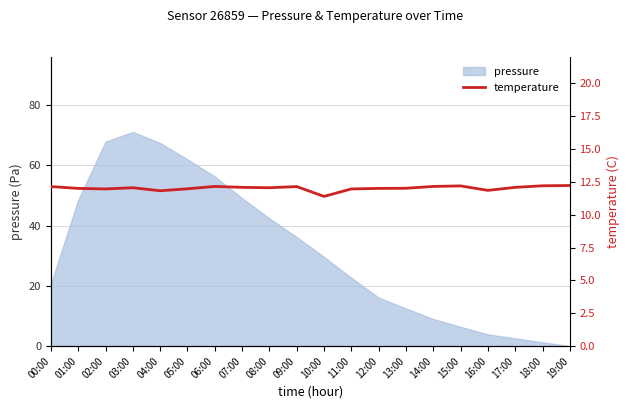

What is the maximum value for pressure?

71.1